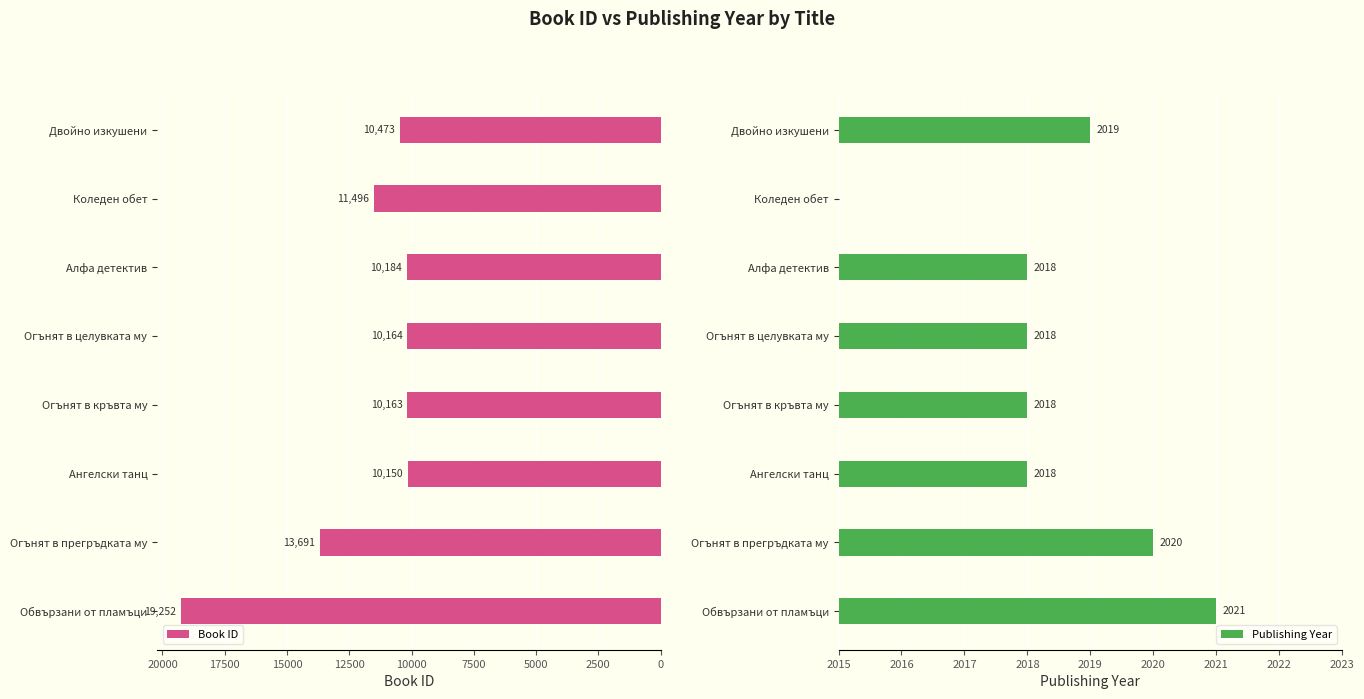

True or false: Book ID has a value of 10473 at Двойно изкушени.

True